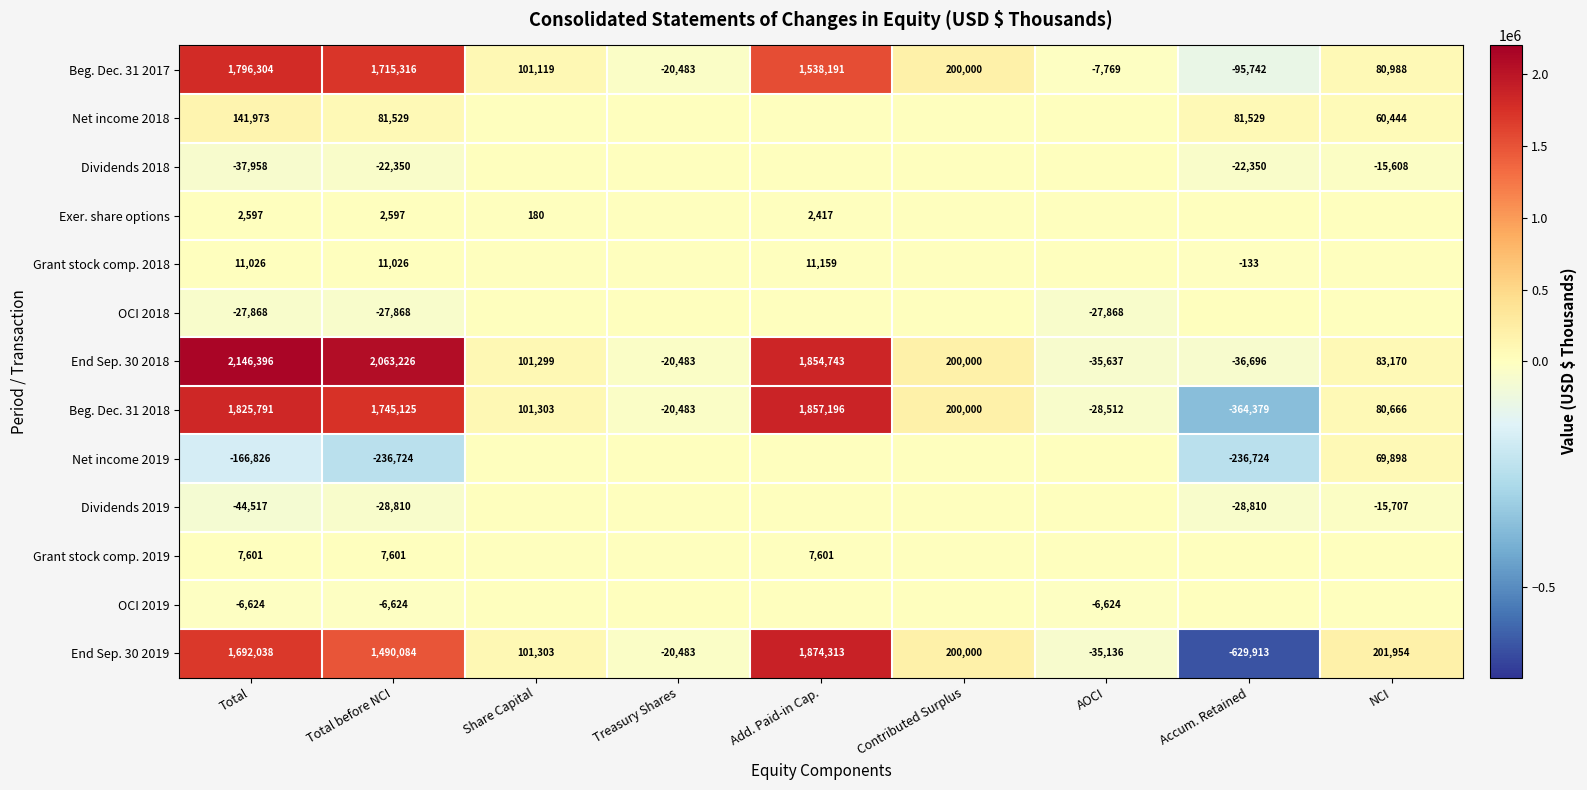

What is the difference between the Beg. Dec. 31 2018 values at AOCI and Share Capital?

129815